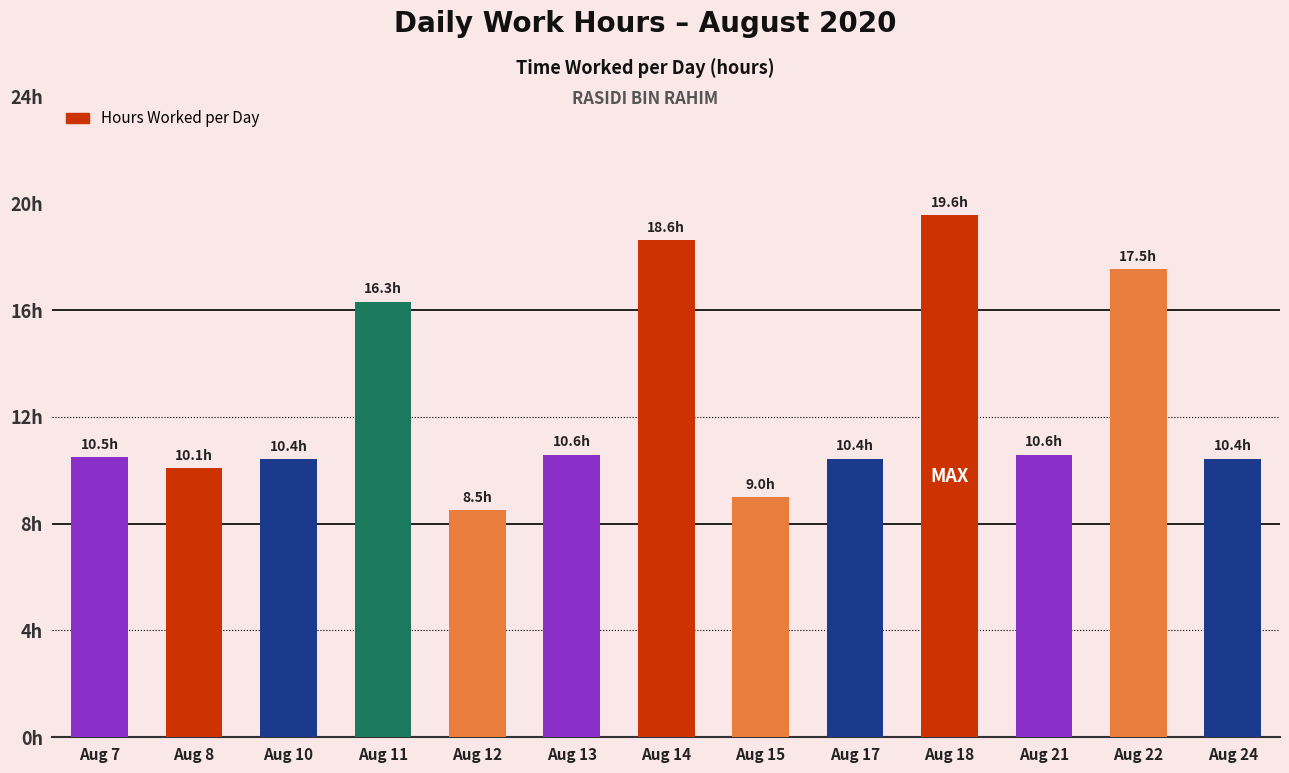

List the labels in order of value, smallest first.

Aug 12, Aug 15, Aug 8, Aug 10, Aug 17, Aug 24, Aug 7, Aug 21, Aug 13, Aug 11, Aug 22, Aug 14, Aug 18